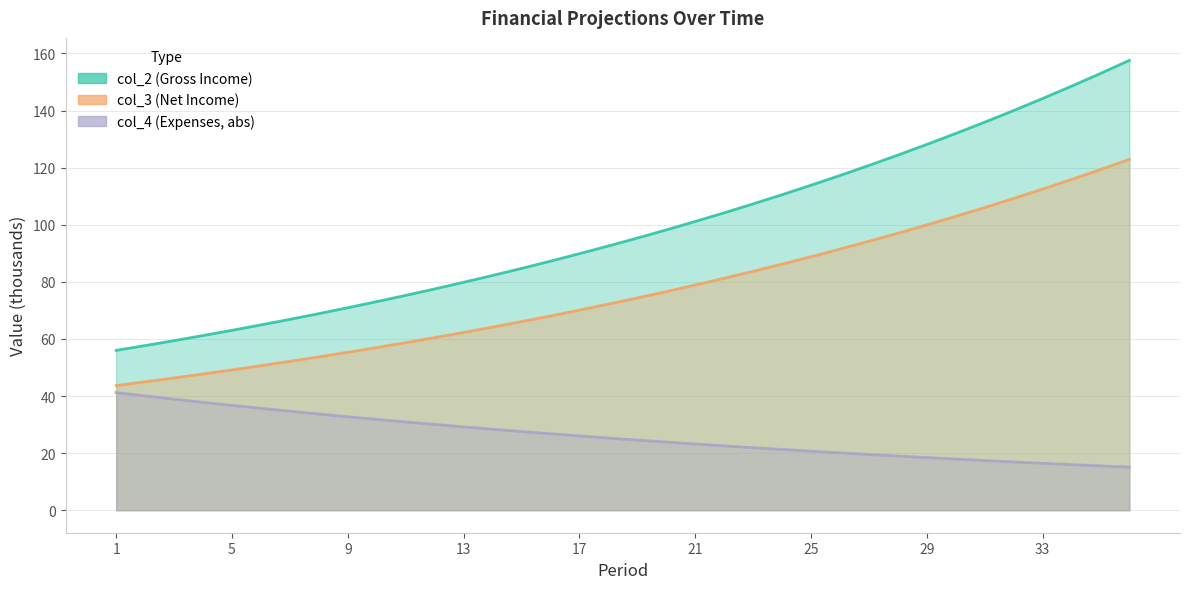

What is the spread (max minus min) of values at 16?

60.5